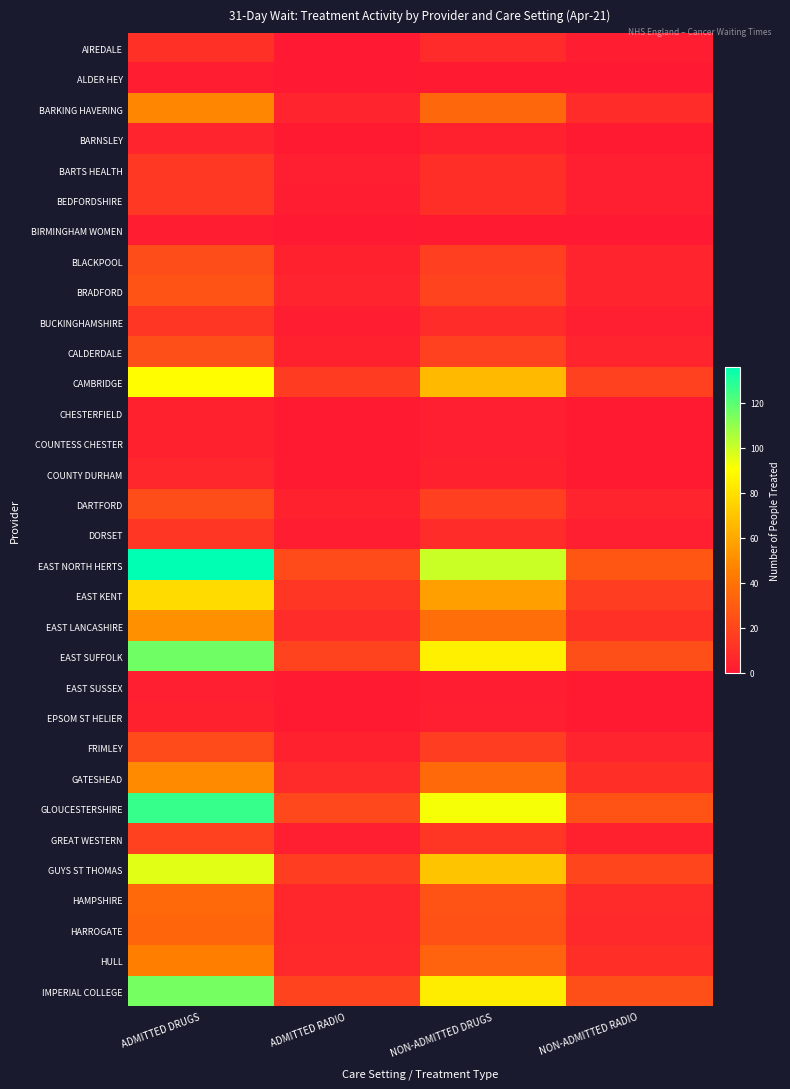

At which category is the sum across all series the highest?

ADMITTED DRUGS